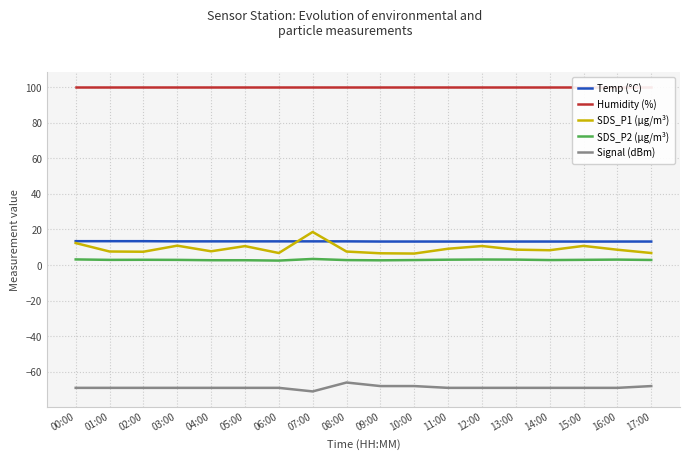

What is the difference between the Temp (°C) values at 07:00 and 17:00?

0.1